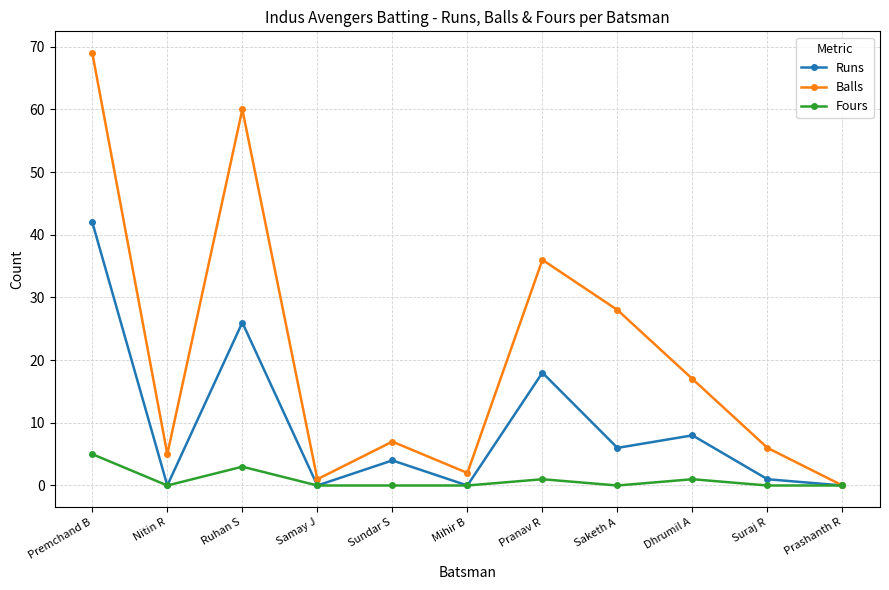

Which series changed the most between Premchand B and Mihir B?

Balls